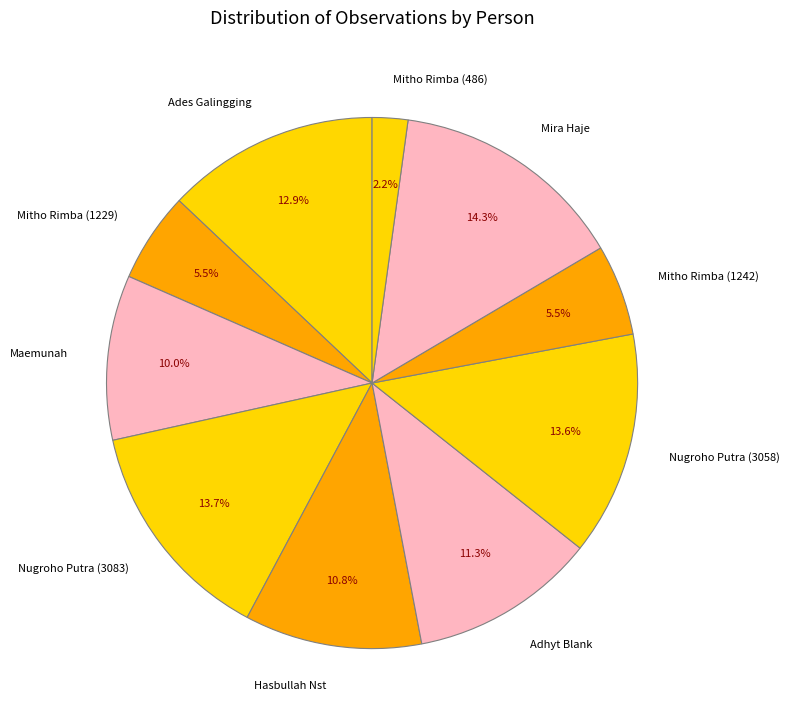

The Mitho Rimba (486) slice represents 15% of the pie. True or false?

False